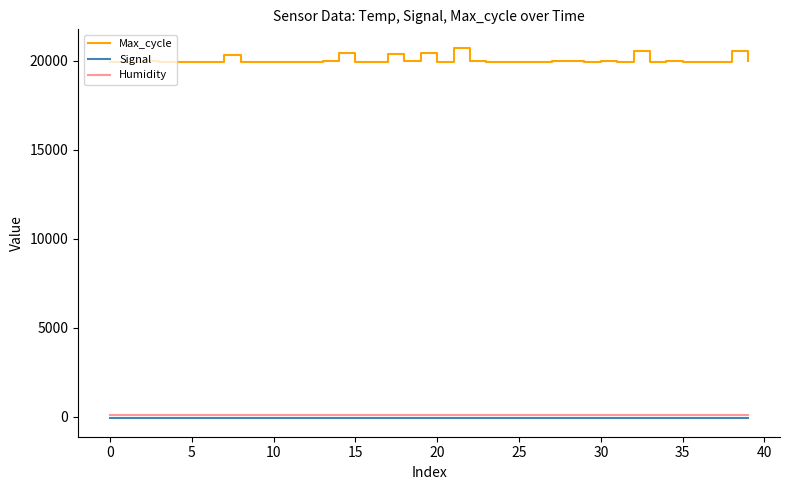

What is the greatest value displayed?

20723.0